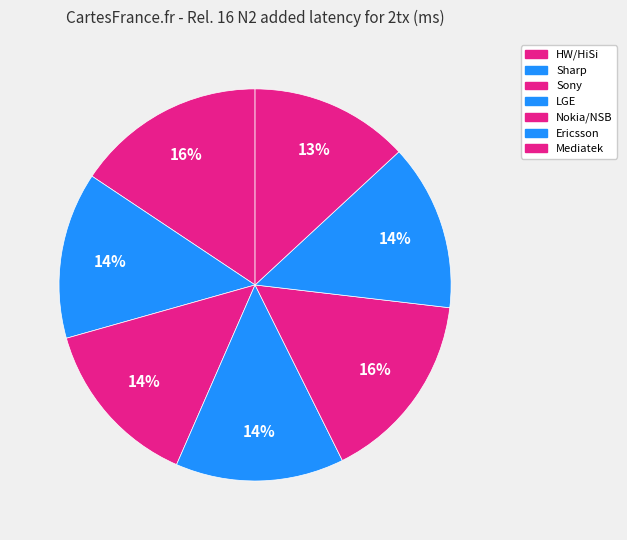

Which has a higher value, Nokia/NSB or LGE?

Nokia/NSB